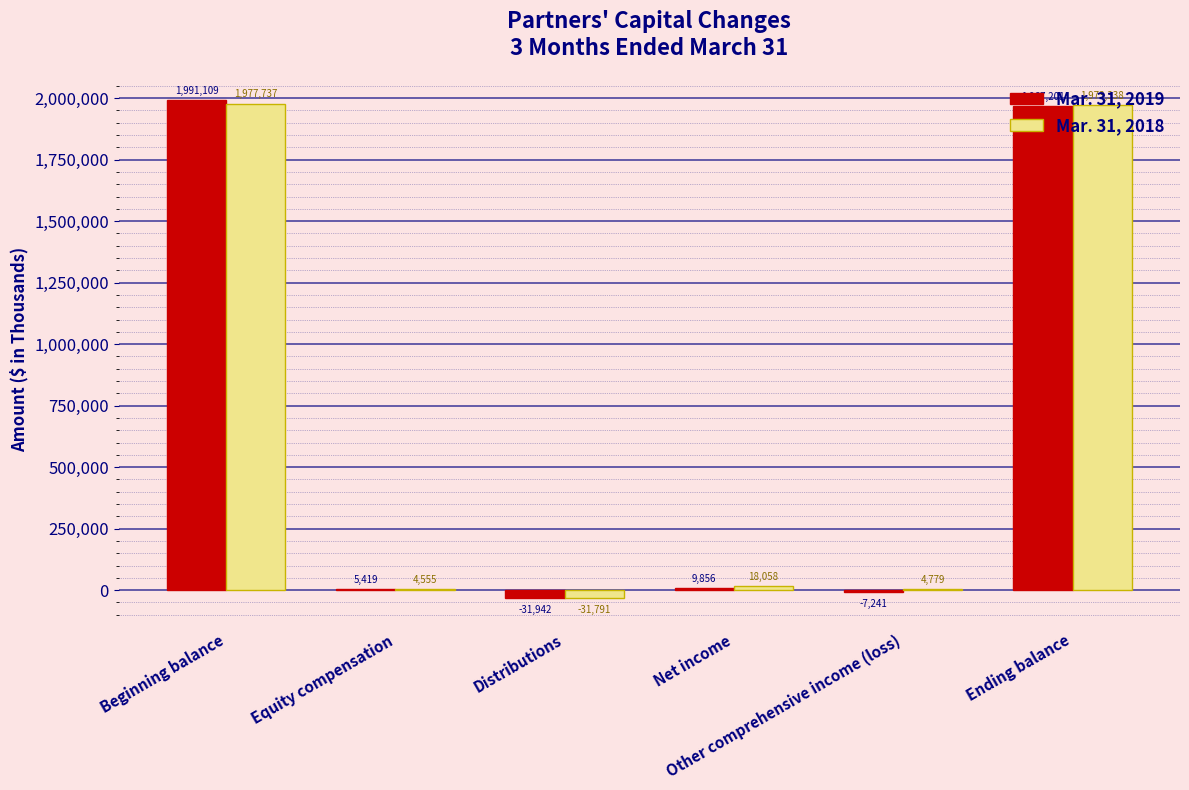

Which series has the largest total across all categories?

Mar. 31, 2018